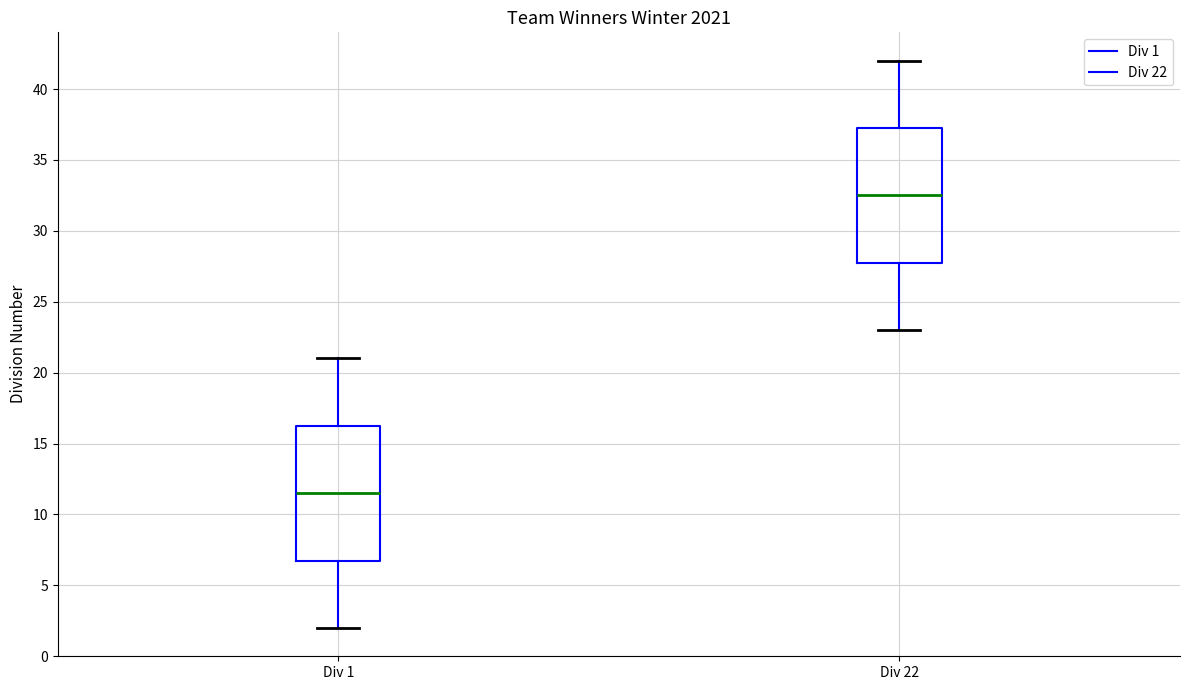

Where does the lower whisker of the box for Div 22 end on the y-axis? The values are not printed on the chart, so give them approximately, as read against the axis.

23.0